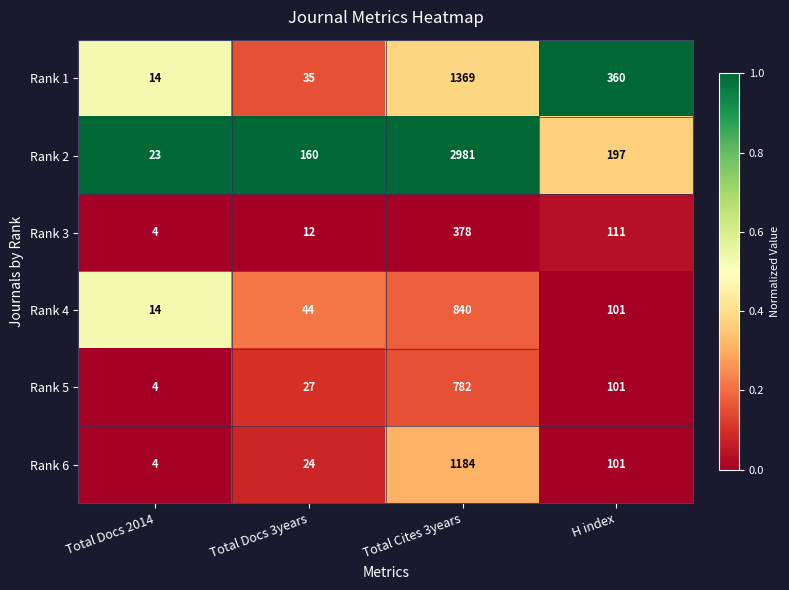

Where is Rank 4 nearest to the value 427?

H index